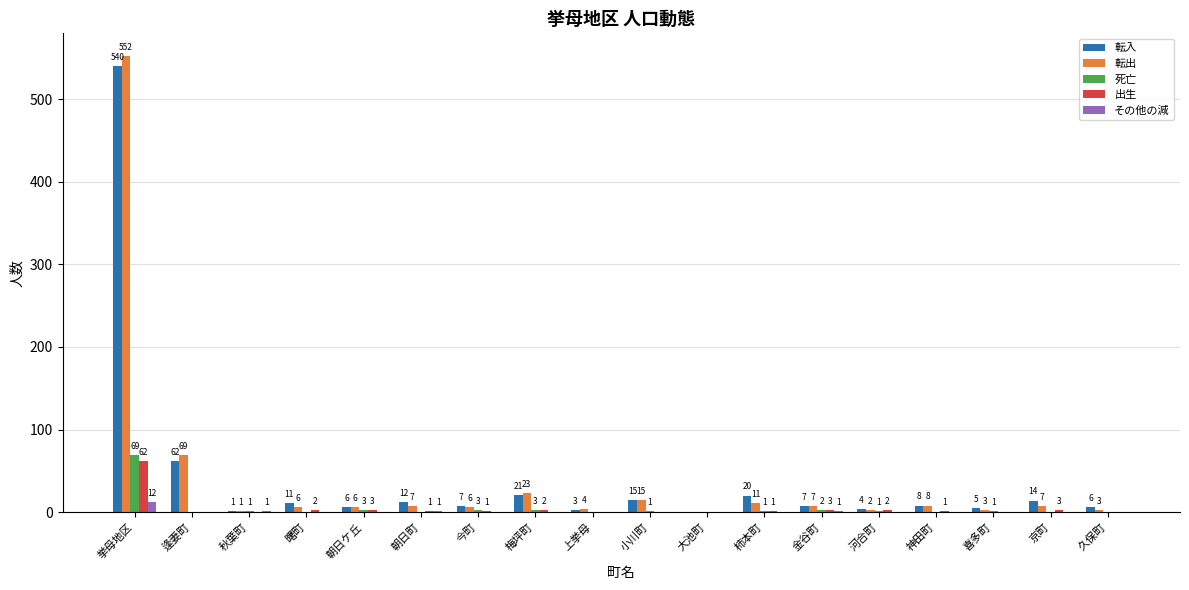

What is the sum of all 転出 values?

730